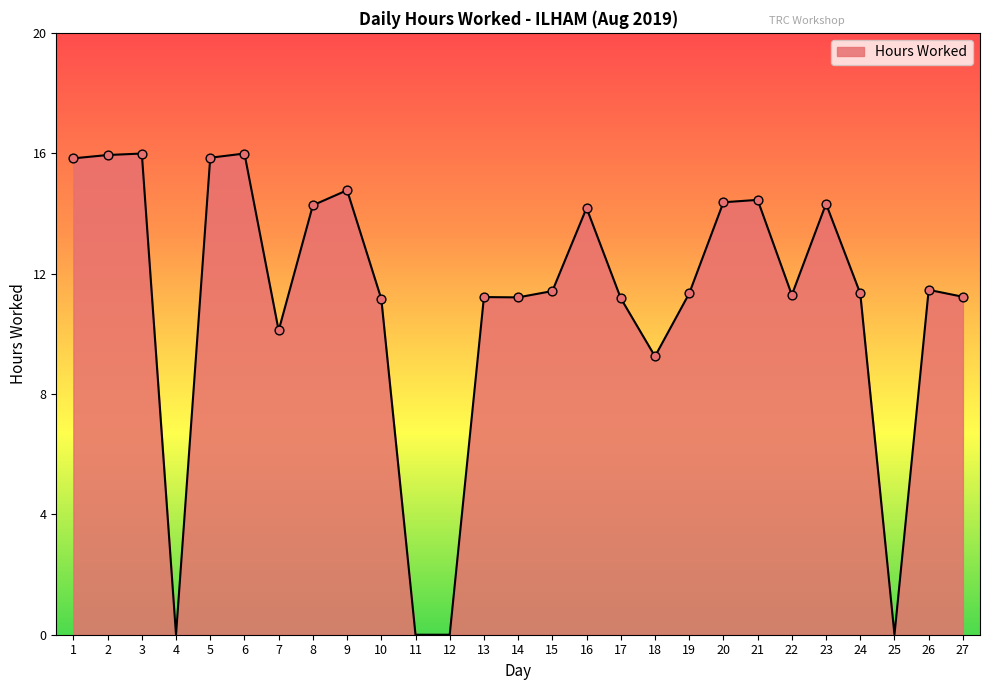

Which has a higher value, 13 or 3?

3